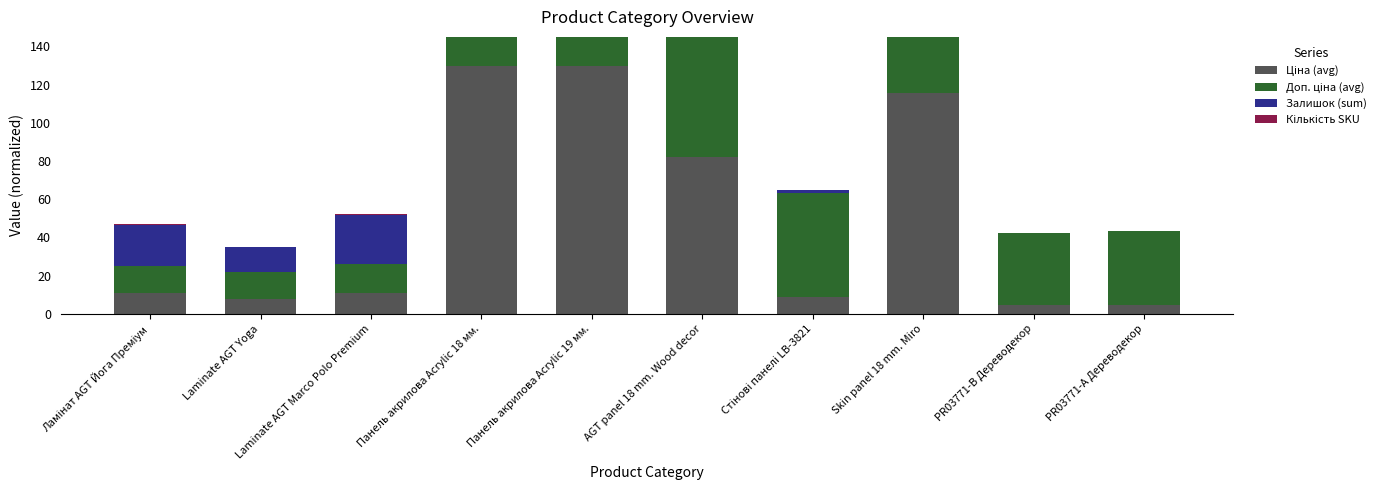

What is the approximate value of Доп. ціна (avg) at Laminate AGT Marco Polo Premium?

15.0